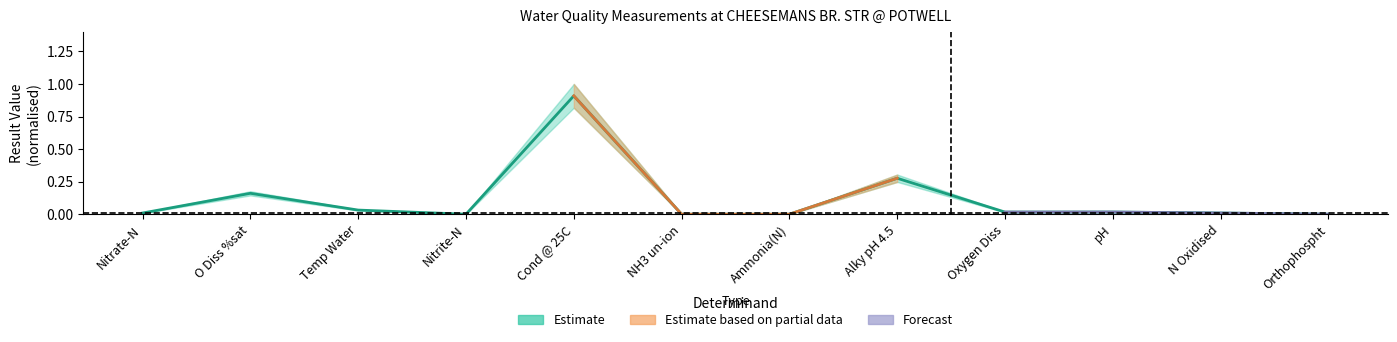

At which category does the chart reach its peak across all series?

Cond @ 25C